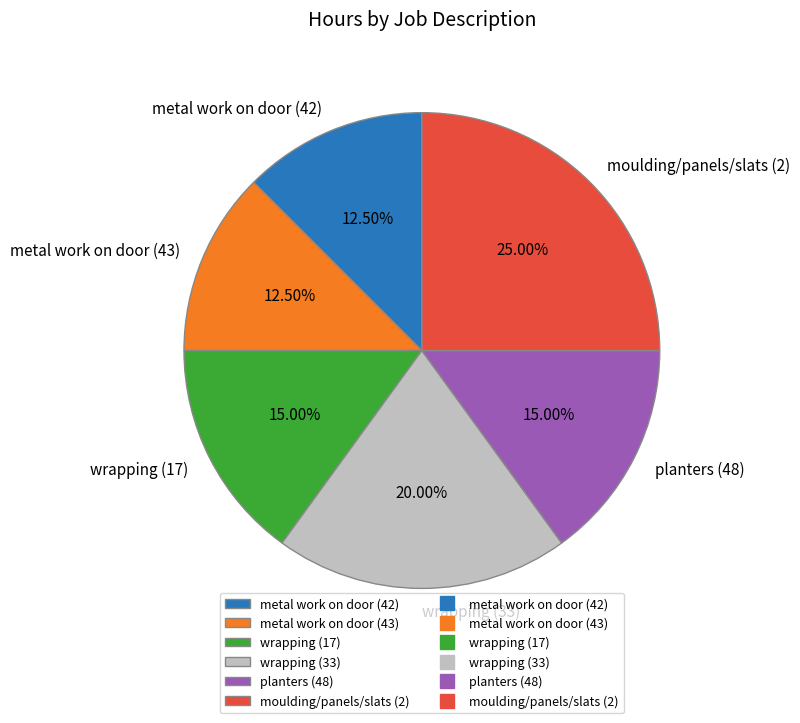

What is the ratio of the value at moulding/panels/slats (2) to the value at metal work on door (42)?

2.0